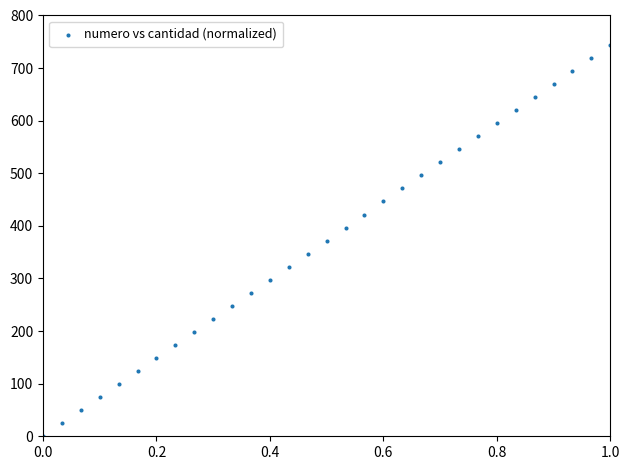

What is the range of Y values (max minus min)?

744.0